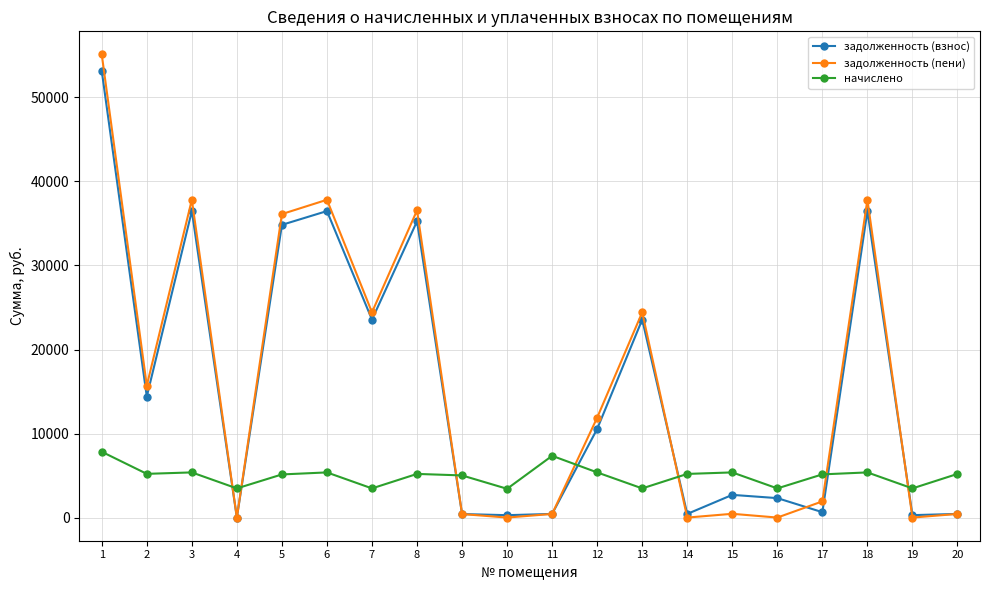

The value of начислено at 2 is 5202.6. True or false?

True